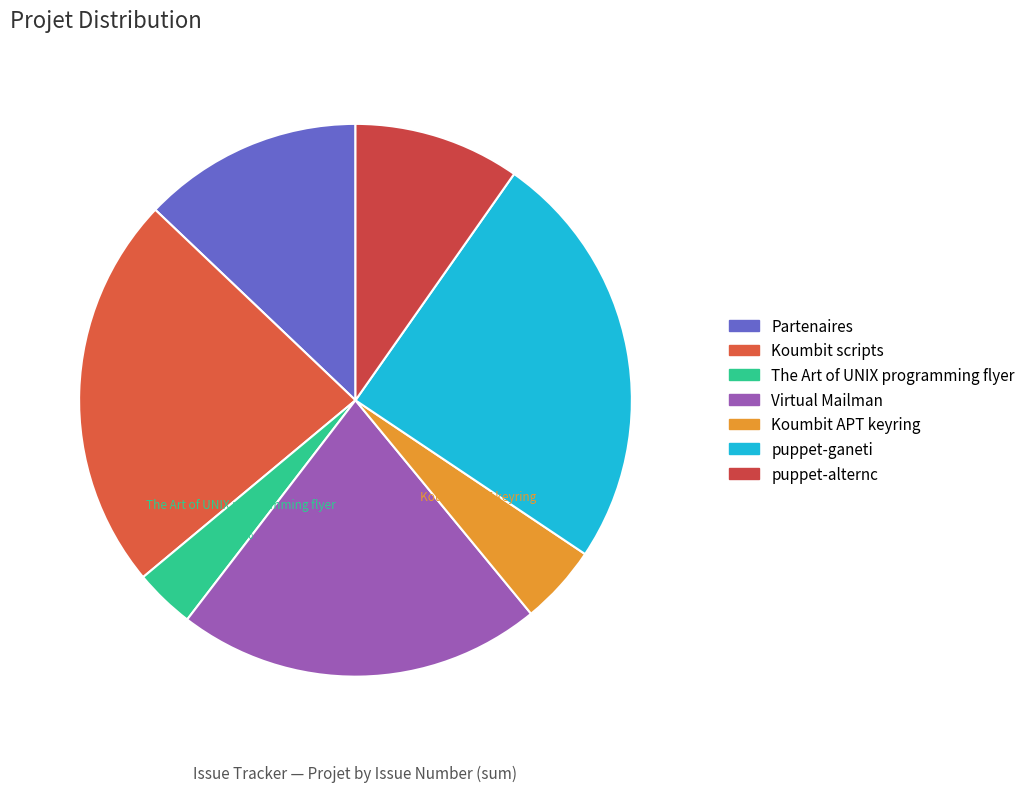

Does any single category account for the majority?

No